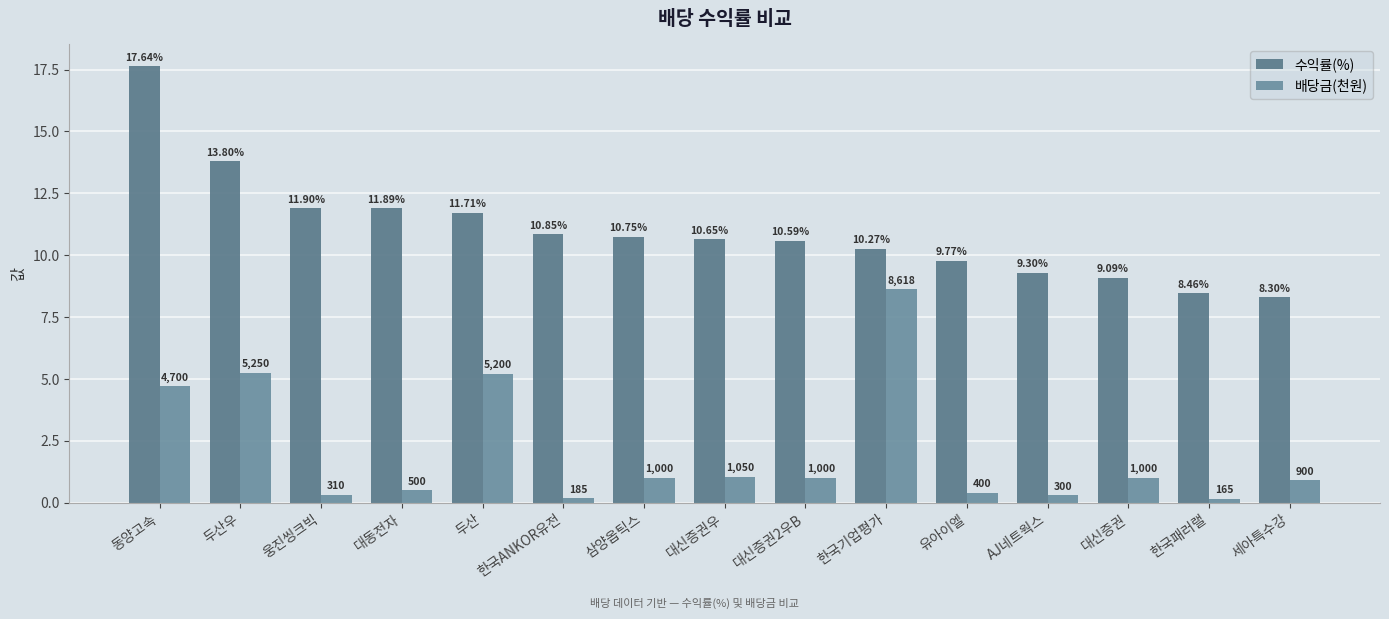

How many groups of bars are there?

15